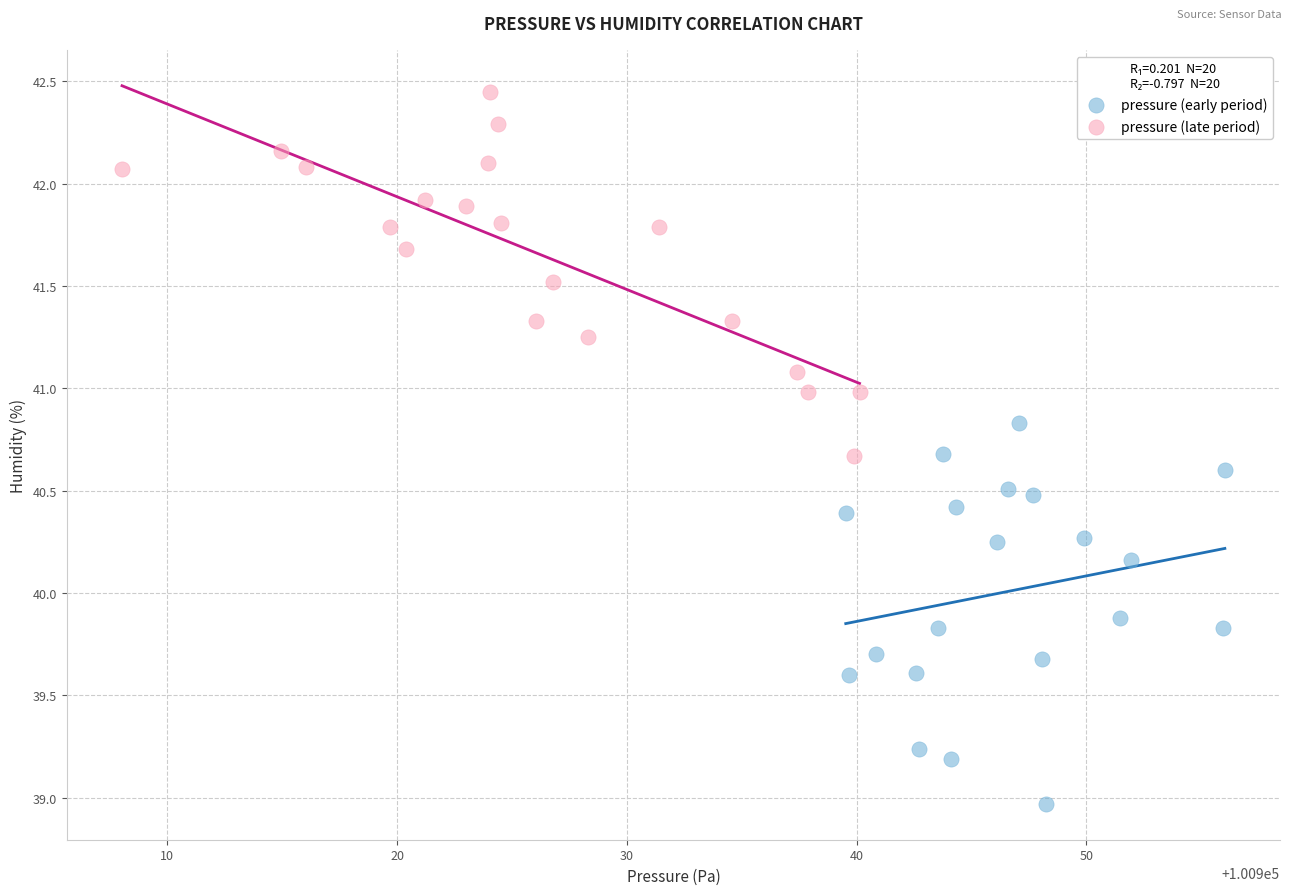

Which series reaches the minimum Y coordinate?

pressure (early period)